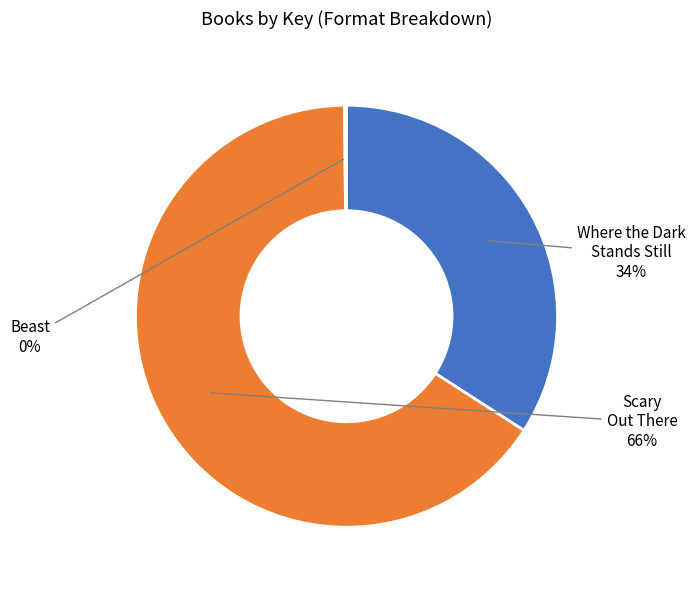

To the nearest percent, what is the difference between the largest and smallest slice percentages?

66%